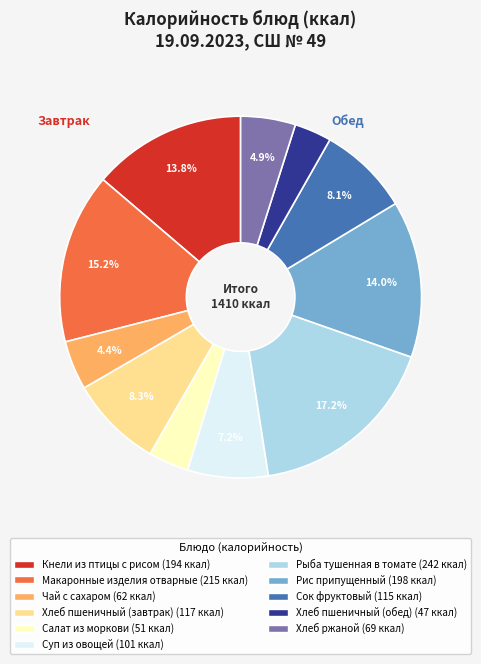

Which slice is the largest?

Рыба тушенная в томате